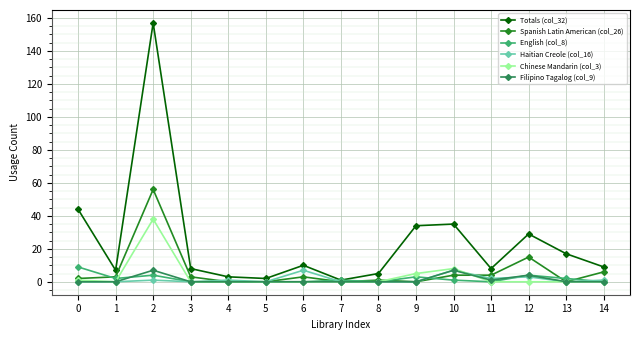

Reading right to left, extract all data points from this chart.

Totals (col_32): 9	17	29	8	35	34	5	1	10	2	3	8	157	7	44
Spanish Latin American (col_26): 6	0	15	4	4	0	1	0	3	0	0	3	56	3	2
English (col_8): 0	2	4	0	1	3	0	1	0	0	0	0	4	2	9
Haitian Creole (col_16): 1	0	3	2	7	0	0	0	7	0	1	0	1	0	0
Chinese Mandarin (col_3): 0	0	0	0	8	5	0	0	0	0	0	0	38	0	1
Filipino Tagalog (col_9): 0	0	4	1	7	0	0	0	0	0	0	0	7	0	0